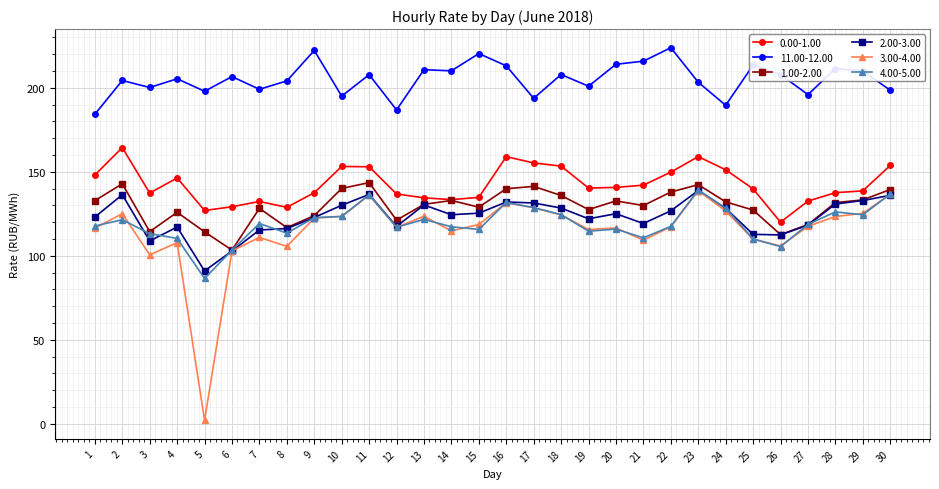

True or false: 4.00-5.00 has a value of 28.8 at 6.

False